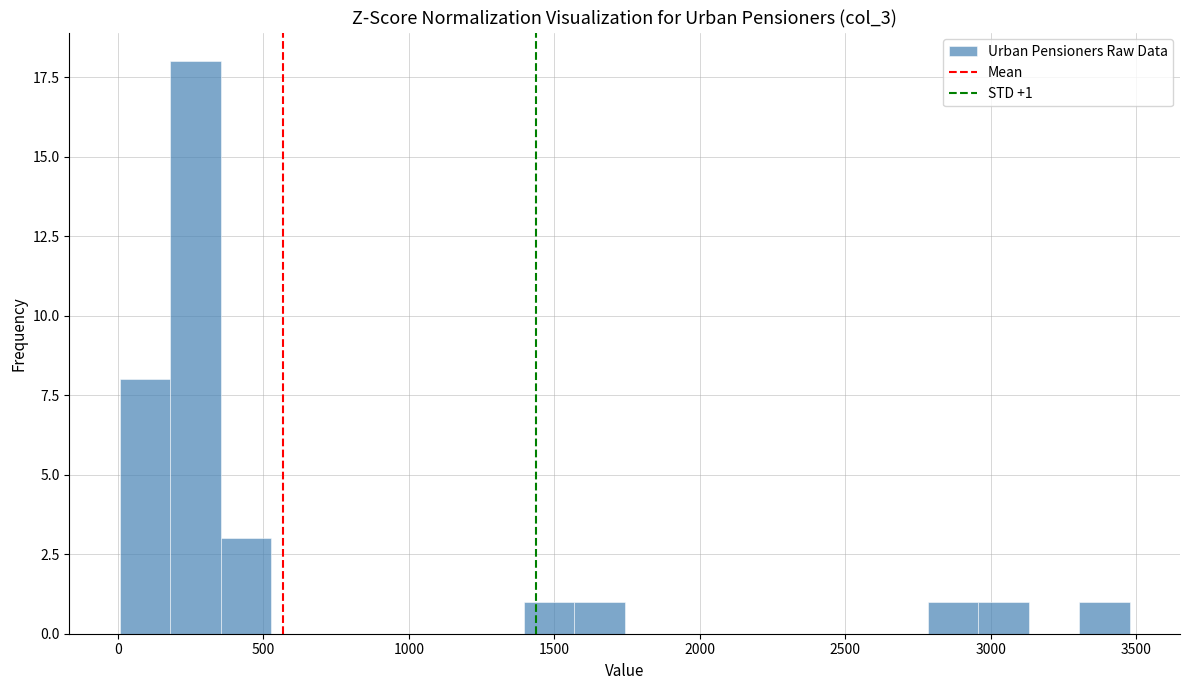

Read against the x-axis, roughly where is the centre of the tallest bar?

250